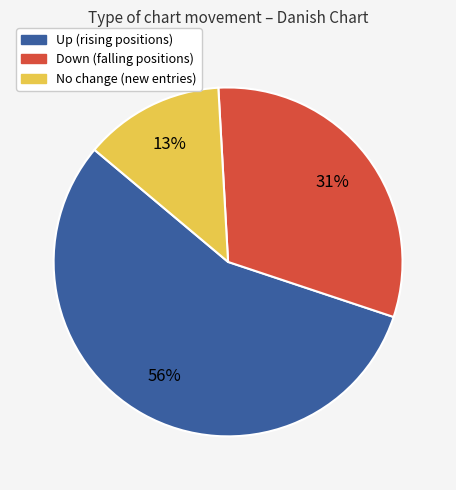

Is there a majority slice in this chart?

Yes